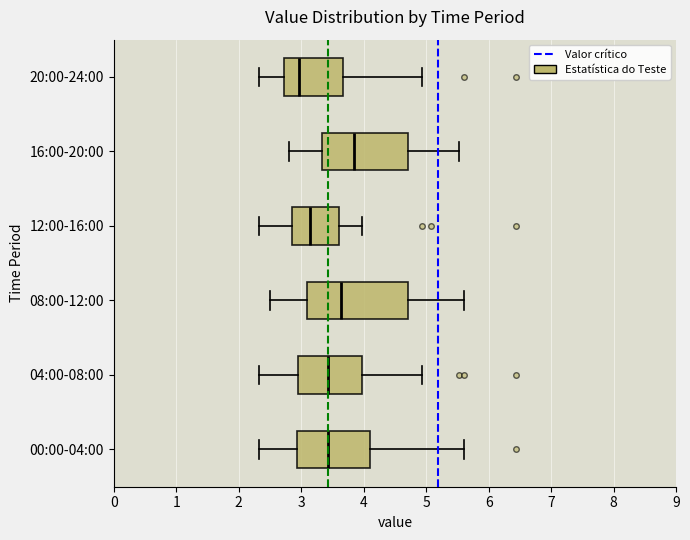

Comparing the boxes themselves (not the whiskers), which one is the widest?

08:00-12:00